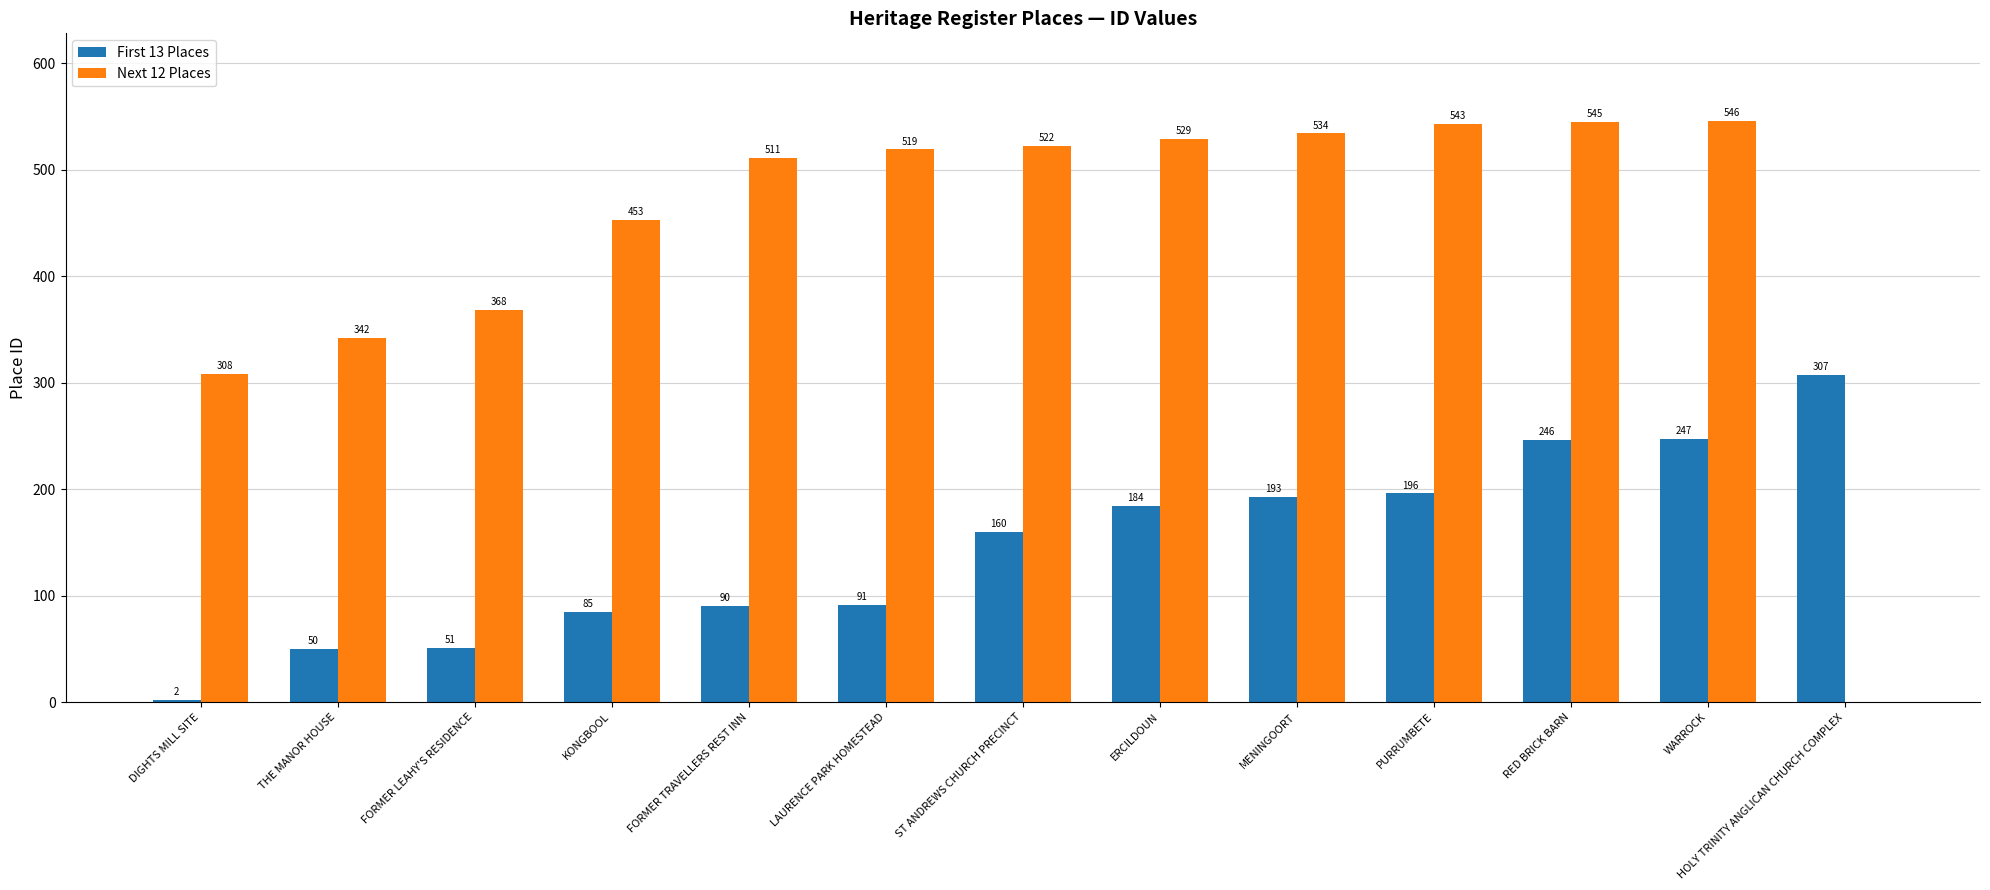

Is the value of First 13 Places at LAURENCE PARK HOMESTEAD greater than the value of Next 12 Places at KONGBOOL?

No